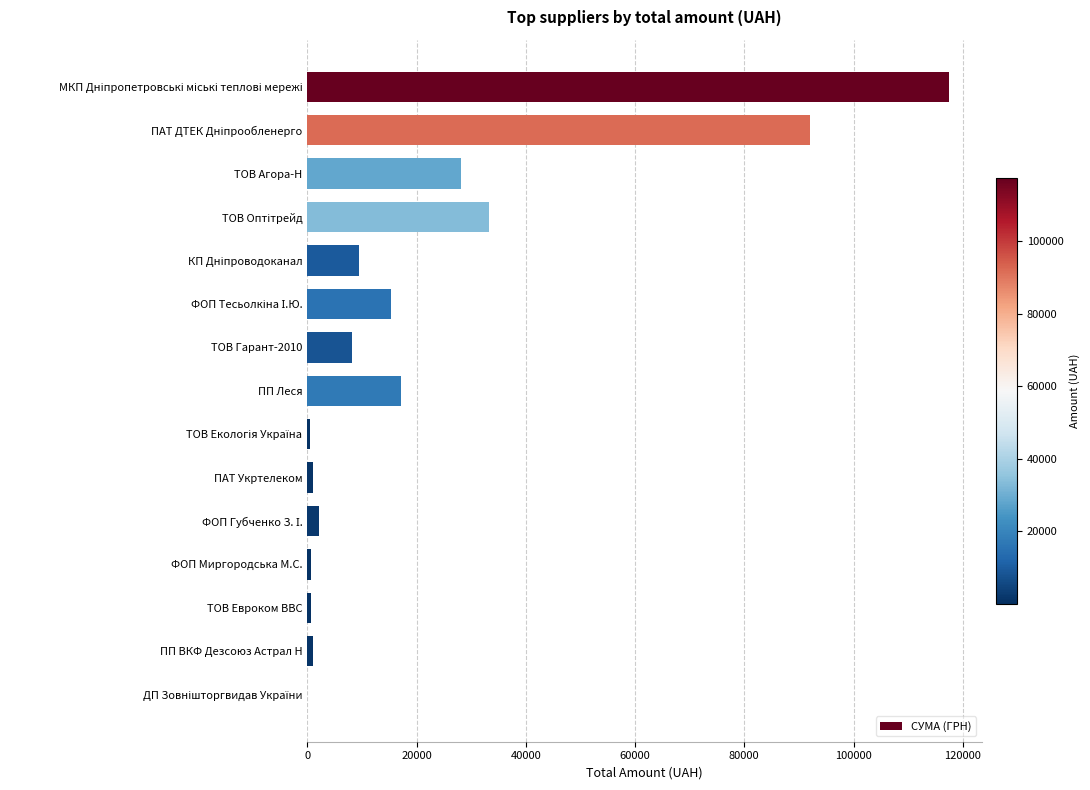

What is the maximum value shown in the chart?

117568.8